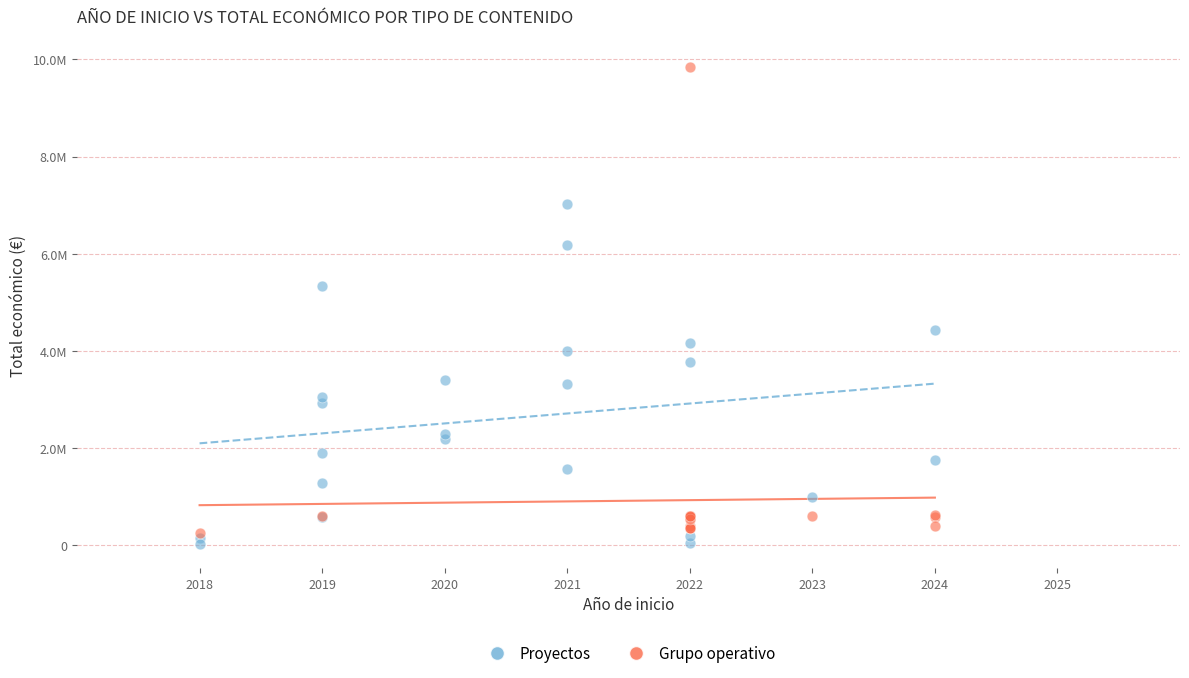

What are all the series names shown in the legend?

Proyectos, Grupo operativo